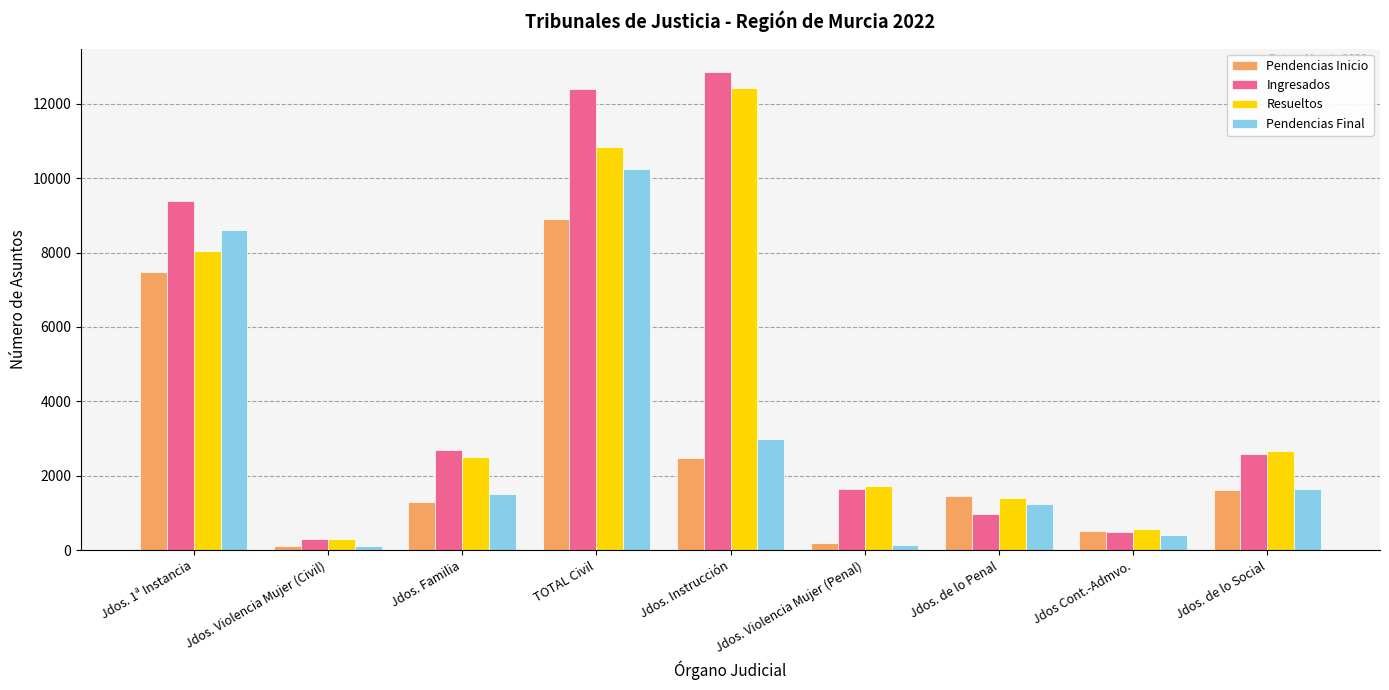

How many data points in Resueltos are less than 2500?

4